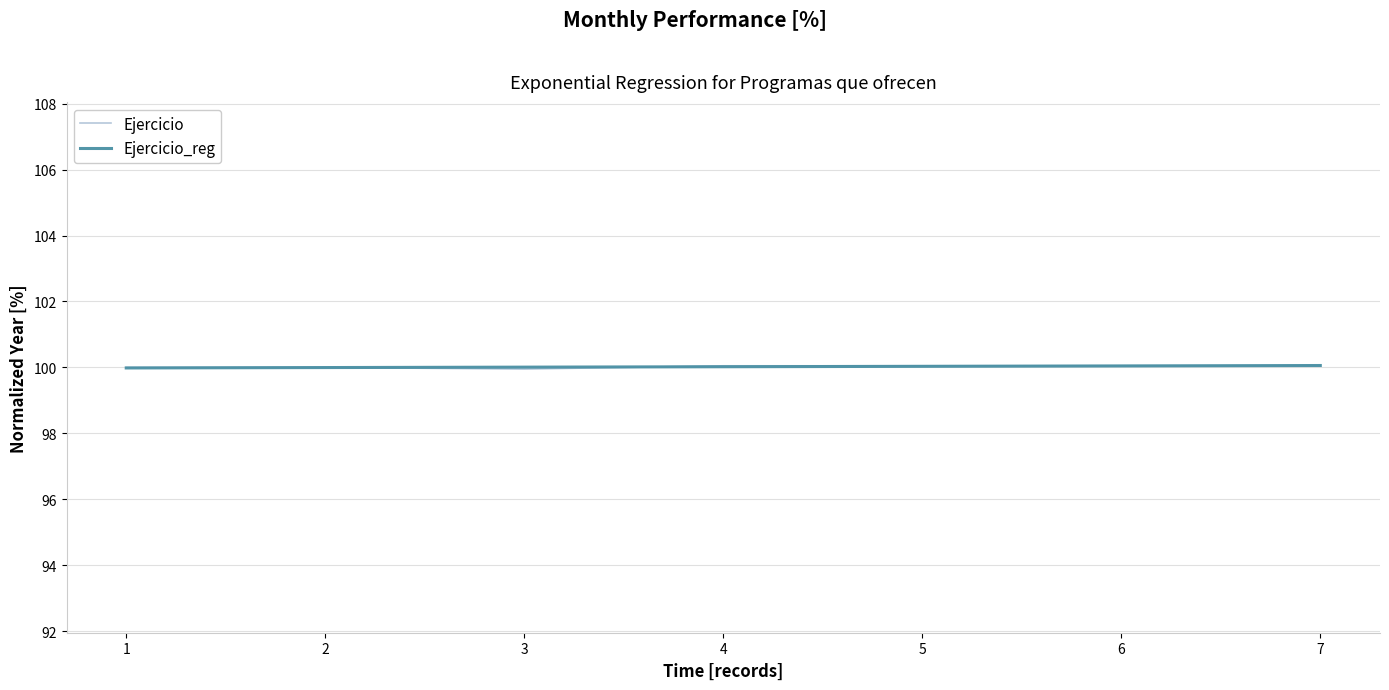

Reading right to left, what are all the values shown in this chart?

100.0	100.0	100.0	100.0	100.0	100.0	100.0